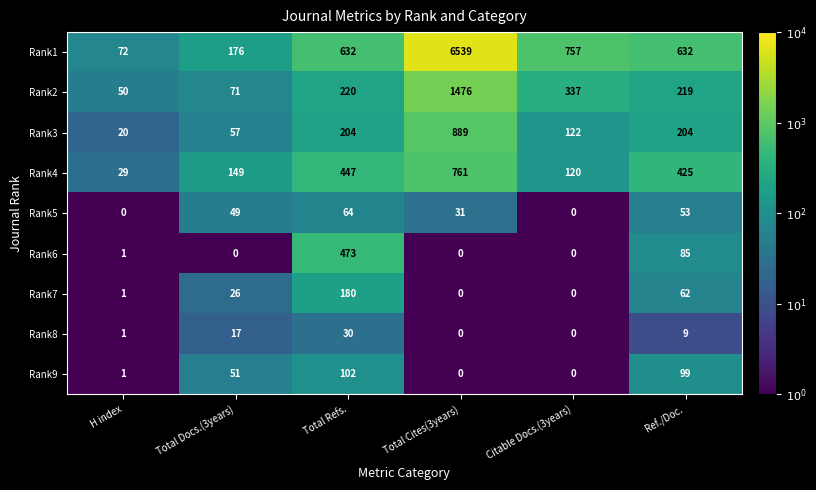

What is the sum of all Rank4 values?

1931